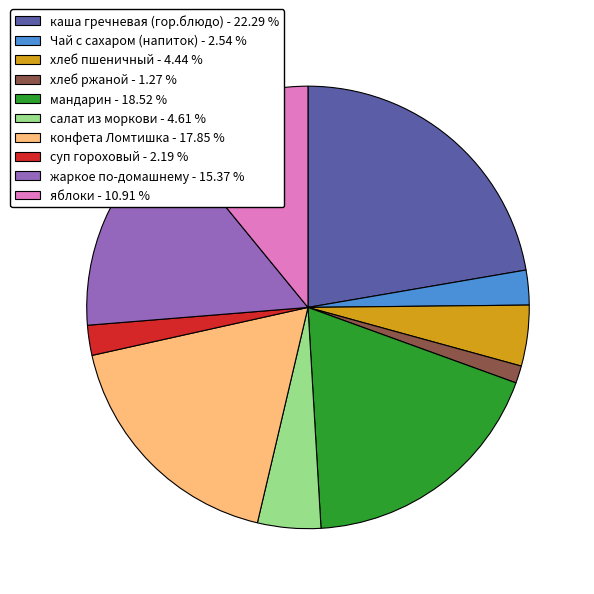

Is the sum of жаркое по-домашнему - 15.37 % and конфета Ломтишка - 17.85 % greater than half?

No